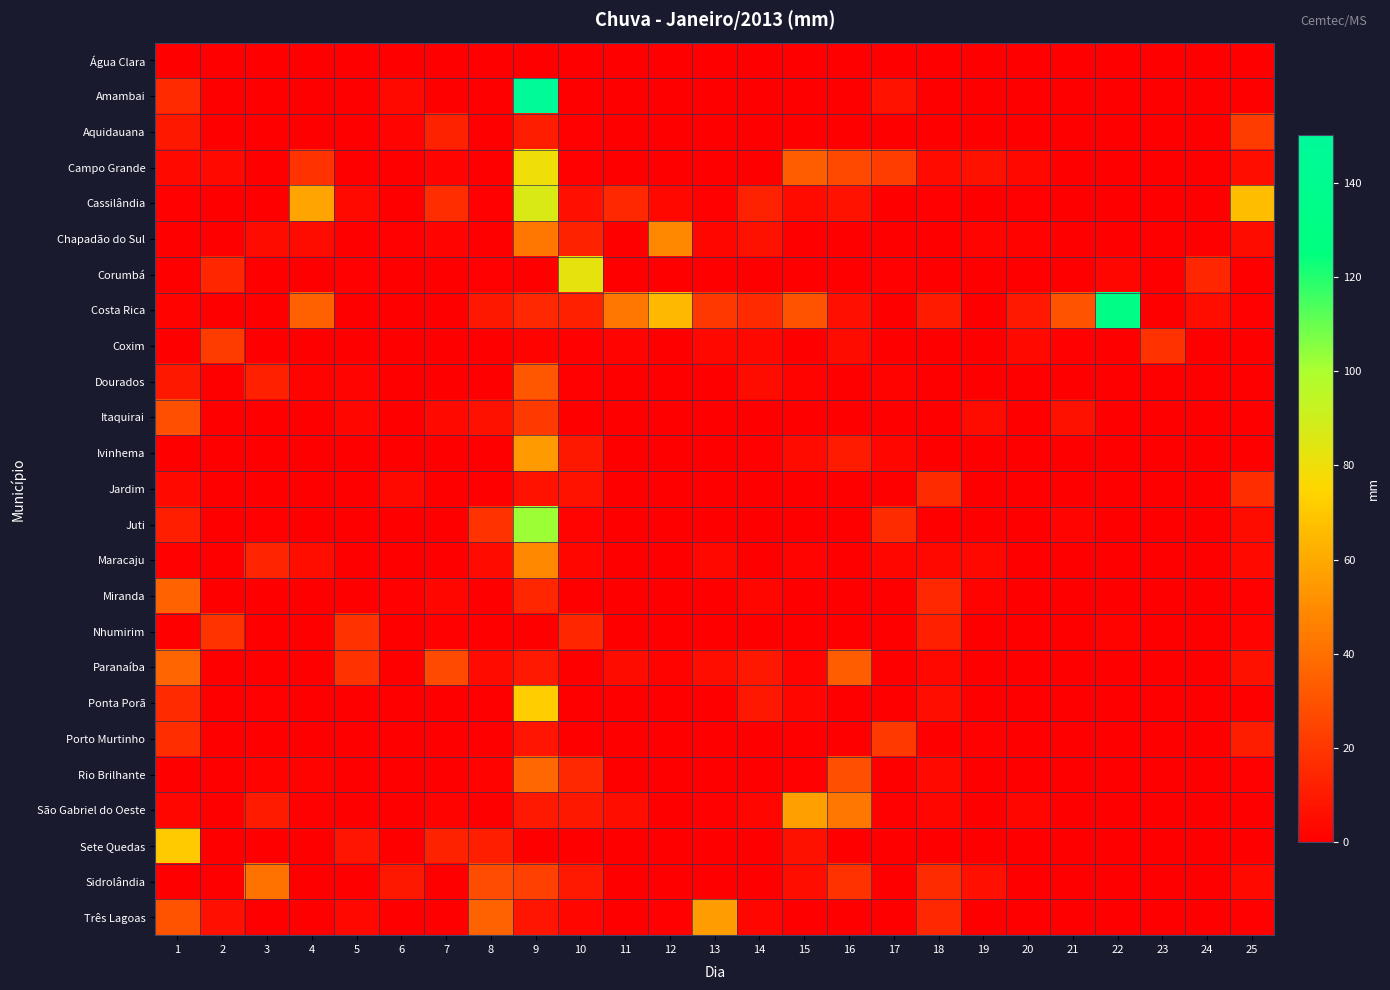

Reading right to left, extract all data points from this chart.

Água Clara: 25=0.0	24=0.0	23=0.0	22=0.0	21=0.0	20=0.0	19=0.0	18=0.0	17=0.0	16=0.0	15=0.0	14=0.0	13=0.0	12=0.0	11=0.0	10=0.0	9=0.0	8=0.0	7=0.0	6=0.0	5=0.0	4=0.0	3=0.0	2=0.0	1=0.0
Amambai: 25=0.0	24=0.0	23=0.0	22=0.0	21=0.2	20=0.0	19=0.0	18=0.0	17=7.4	16=0.0	15=0.2	14=0.0	13=0.0	12=0.0	11=0.0	10=0.2	9=147.6	8=0.0	7=0.0	6=3.6	5=0.0	4=0.2	3=0.0	2=0.0	1=15.4
Aquidauana: 25=21.8	24=0.0	23=0.0	22=0.0	21=0.0	20=0.0	19=0.0	18=0.2	17=0.0	16=0.0	15=0.0	14=0.0	13=0.0	12=0.0	11=0.0	10=1.0	9=10.8	8=0.0	7=12.6	6=2.0	5=0.0	4=0.0	3=0.0	2=0.0	1=9.0
Campo Grande: 25=5.8	24=0.0	23=0.0	22=0.0	21=0.0	20=3.0	19=6.6	18=4.4	17=22.4	16=26.6	15=33.4	14=0.0	13=0.2	12=0.0	11=0.0	10=1.0	9=79.4	8=0.2	7=2.0	6=0.0	5=0.0	4=18.4	3=0.2	2=3.6	1=3.6
Cassilândia: 25=66.4	24=0.0	23=0.4	22=0.0	21=0.0	20=0.6	19=0.0	18=0.8	17=0.0	16=7.4	15=4.2	14=12.8	13=1.0	12=3.4	11=15.0	10=6.2	9=86.4	8=0.6	7=16.6	6=0.0	5=4.0	4=58.2	3=0.0	2=0.0	1=1.0
Chapadão do Sul: 25=5.0	24=0.0	23=0.0	22=0.0	21=0.0	20=1.2	19=2.2	18=0.0	17=0.0	16=0.2	15=0.0	14=7.0	13=2.6	12=49.2	11=0.0	10=12.6	9=42.8	8=0.4	7=2.2	6=0.8	5=0.0	4=4.8	3=4.8	2=0.0	1=0.0
Corumbá: 25=0.0	24=14.6	23=0.0	22=2.4	21=0.0	20=0.2	19=0.0	18=0.0	17=1.0	16=0.0	15=0.0	14=0.0	13=0.0	12=0.0	11=0.0	10=82.6	9=0.0	8=0.6	7=0.0	6=0.0	5=0.8	4=0.0	3=0.0	2=14.6	1=0.0
Costa Rica: 25=0.6	24=5.8	23=0.2	22=130.4	21=30.4	20=9.6	19=0.0	18=10.0	17=0.0	16=6.0	15=30.0	14=15.6	13=20.6	12=64.6	11=42.4	10=12.0	9=15.0	8=9.0	7=0.0	6=0.0	5=0.2	4=34.8	3=0.0	2=0.0	1=1.4
Coxim: 25=0.0	24=0.0	23=18.4	22=0.0	21=0.6	20=3.6	19=0.0	18=0.0	17=0.0	16=4.8	15=0.0	14=3.4	13=3.0	12=0.0	11=1.8	10=0.6	9=1.4	8=0.0	7=0.0	6=0.0	5=0.0	4=0.0	3=0.0	2=22.2	1=0.2
Dourados: 25=0.4	24=0.0	23=0.0	22=0.0	21=0.0	20=0.0	19=0.0	18=0.2	17=1.2	16=0.0	15=1.4	14=4.8	13=0.0	12=0.0	11=0.0	10=0.6	9=31.2	8=0.0	7=0.0	6=0.2	5=2.2	4=1.2	3=12.0	2=0.0	1=9.0
Itaquirai: 25=0.4	24=0.0	23=0.0	22=0.0	21=6.8	20=0.0	19=5.0	18=0.0	17=0.0	16=0.0	15=0.0	14=0.0	13=0.0	12=0.0	11=0.0	10=0.0	9=21.6	8=6.8	7=4.0	6=0.4	5=2.6	4=0.0	3=0.0	2=0.0	1=29.0
Ivinhema: 25=0.2	24=0.0	23=0.0	22=0.0	21=0.0	20=0.0	19=0.2	18=0.0	17=2.4	16=10.0	15=4.4	14=1.0	13=0.0	12=0.0	11=0.0	10=9.0	9=55.6	8=0.2	7=0.4	6=0.0	5=0.0	4=0.0	3=0.0	2=0.0	1=0.2
Jardim: 25=16.8	24=0.2	23=0.0	22=0.0	21=0.0	20=0.0	19=0.0	18=16.4	17=0.0	16=0.0	15=0.0	14=0.0	13=0.0	12=0.0	11=0.0	10=7.2	9=7.2	8=0.0	7=0.2	6=3.8	5=0.0	4=0.0	3=0.0	2=0.0	1=4.0
Juti: 25=4.8	24=0.0	23=0.0	22=0.0	21=2.0	20=0.0	19=0.0	18=0.4	17=16.2	16=0.0	15=0.0	14=0.0	13=0.0	12=0.0	11=0.0	10=2.0	9=102.2	8=18.2	7=0.0	6=0.0	5=0.0	4=0.2	3=0.6	2=0.0	1=11.4
Maracaju: 25=3.8	24=0.0	23=0.0	22=0.0	21=0.0	20=0.0	19=3.2	18=3.2	17=2.6	16=0.0	15=2.0	14=0.0	13=3.0	12=0.0	11=0.0	10=2.8	9=49.0	8=4.6	7=0.0	6=0.0	5=0.2	4=5.8	3=13.6	2=0.0	1=0.8
Miranda: 25=0.6	24=0.0	23=0.0	22=0.0	21=0.0	20=0.0	19=1.4	18=15.0	17=0.0	16=0.2	15=0.0	14=2.6	13=0.0	12=0.0	11=0.0	10=0.0	9=14.6	8=0.0	7=2.6	6=0.6	5=0.0	4=0.0	3=0.0	2=0.4	1=35.6
Nhumirim: 25=2.2	24=0.0	23=0.0	22=1.2	21=0.0	20=0.0	19=0.4	18=12.0	17=0.0	16=0.0	15=0.0	14=0.0	13=0.0	12=0.0	11=0.0	10=14.4	9=0.0	8=0.0	7=0.8	6=0.0	5=18.4	4=0.0	3=0.0	2=19.0	1=0.4
Paranaíba: 25=6.8	24=0.0	23=0.0	22=0.0	21=0.0	20=0.0	19=0.0	18=3.2	17=0.0	16=33.4	15=1.8	14=9.0	13=5.6	12=1.6	11=5.2	10=0.0	9=9.4	8=4.2	7=27.2	6=0.0	5=18.2	4=0.0	3=0.0	2=0.4	1=36.4
Ponta Porã: 25=0.0	24=0.0	23=0.0	22=0.0	21=0.0	20=0.0	19=0.0	18=5.6	17=0.0	16=0.0	15=2.4	14=9.2	13=0.0	12=0.0	11=0.0	10=0.0	9=72.0	8=0.0	7=0.0	6=0.0	5=0.0	4=0.2	3=0.6	2=0.0	1=15.8
Porto Murtinho: 25=10.8	24=0.4	23=0.0	22=0.0	21=0.0	20=0.0	19=0.6	18=0.0	17=21.2	16=0.0	15=0.0	14=0.0	13=0.0	12=0.0	11=0.0	10=0.0	9=8.2	8=0.0	7=0.0	6=0.0	5=0.0	4=0.0	3=0.2	2=0.2	1=16.6
Rio Brilhante: 25=0.8	24=0.0	23=0.0	22=0.0	21=0.0	20=0.0	19=0.0	18=4.0	17=0.0	16=28.8	15=0.6	14=0.2	13=0.0	12=0.0	11=0.0	10=15.2	9=37.0	8=1.4	7=0.0	6=0.0	5=0.0	4=1.4	3=1.2	2=0.0	1=0.0
São Gabriel do Oeste: 25=0.4	24=0.0	23=0.4	22=0.0	21=0.0	20=2.8	19=0.0	18=2.4	17=0.6	16=42.4	15=56.4	14=2.6	13=1.0	12=0.0	11=5.4	10=9.0	9=9.8	8=0.0	7=1.4	6=0.0	5=0.0	4=0.8	3=10.0	2=0.0	1=2.6
Sete Quedas: 25=0.0	24=0.0	23=0.0	22=0.0	21=0.0	20=0.0	19=0.0	18=0.0	17=0.0	16=0.0	15=6.8	14=0.0	13=0.0	12=0.0	11=0.0	10=0.0	9=0.2	8=11.6	7=12.8	6=0.4	5=7.8	4=0.0	3=0.0	2=0.0	1=71.4
Sidrolândia: 25=3.8	24=0.0	23=0.0	22=0.0	21=0.0	20=0.0	19=6.0	18=16.2	17=0.0	16=18.4	15=5.4	14=0.0	13=0.0	12=0.0	11=0.0	10=9.6	9=23.6	8=28.0	7=0.0	6=9.2	5=0.0	4=0.0	3=41.6	2=0.0	1=0.0
Três Lagoas: 25=0.8	24=0.0	23=0.0	22=0.0	21=0.0	20=0.0	19=0.0	18=15.2	17=0.0	16=0.4	15=0.0	14=2.8	13=55.8	12=0.8	11=0.0	10=2.4	9=7.8	8=35.6	7=0.0	6=0.0	5=3.2	4=0.0	3=0.0	2=6.0	1=30.4